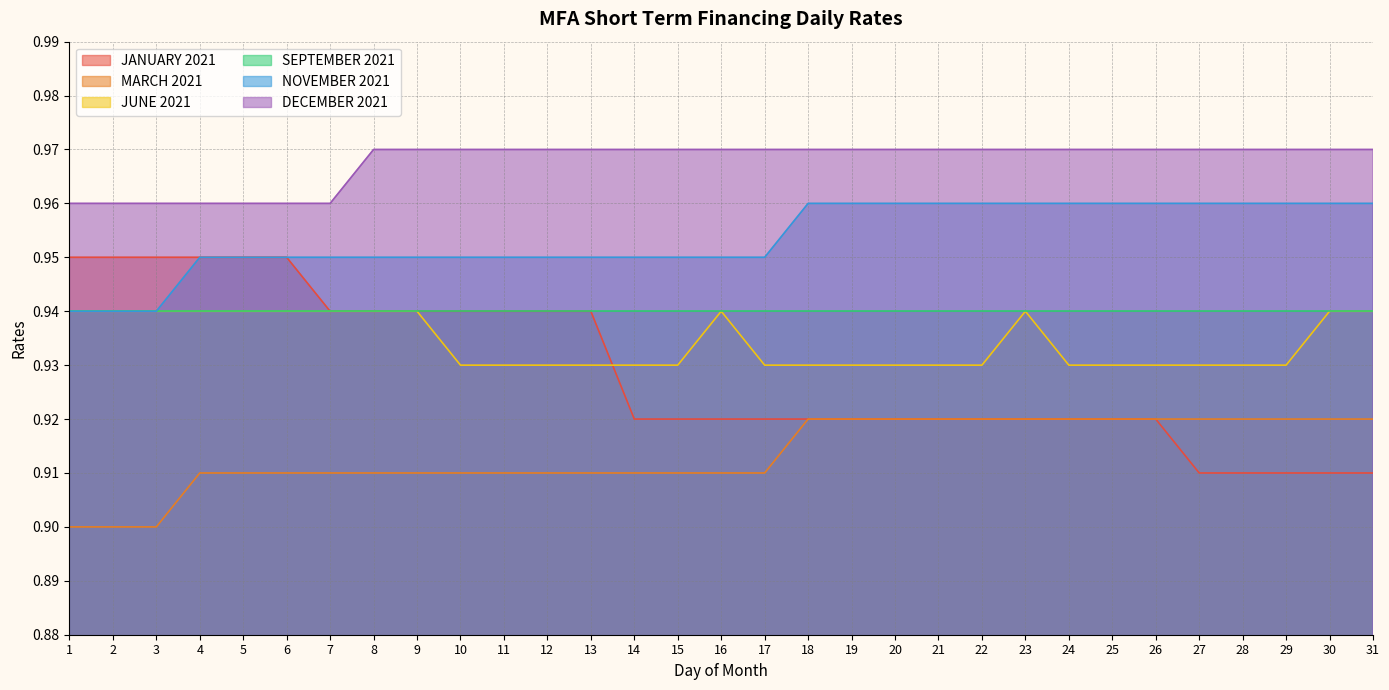

The value of JANUARY 2021 at 2 is 0.9. True or false?

True